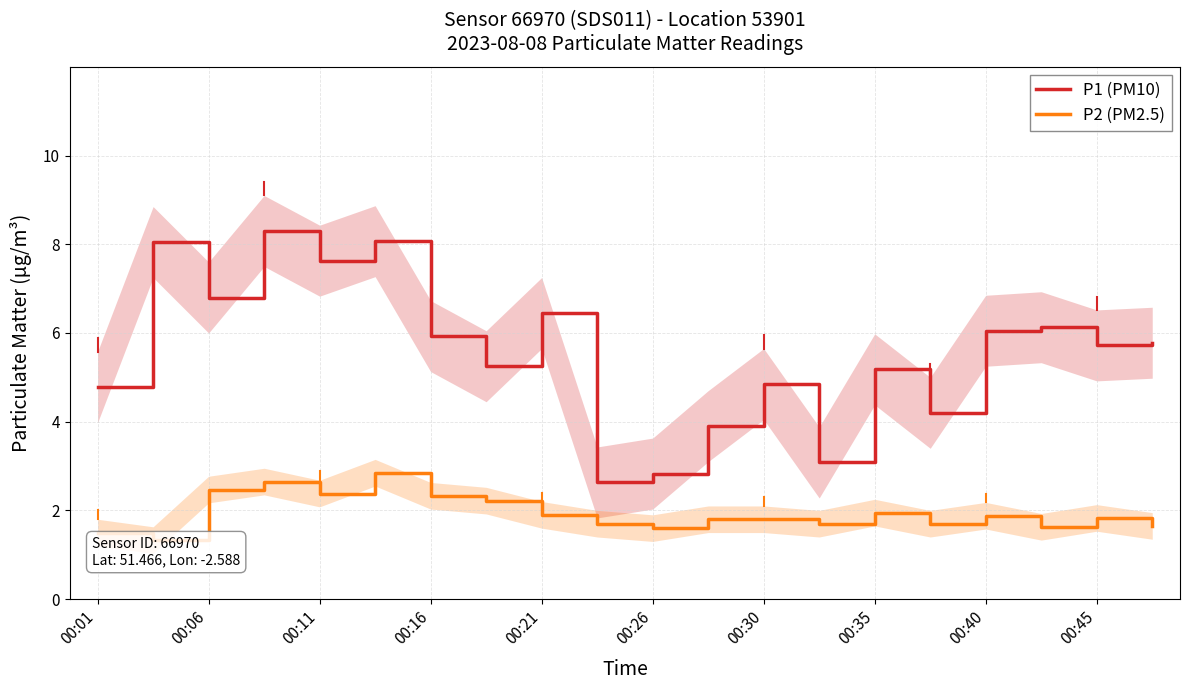

What is the value of the P2 (PM2.5) point at the 11th from the left?

1.6